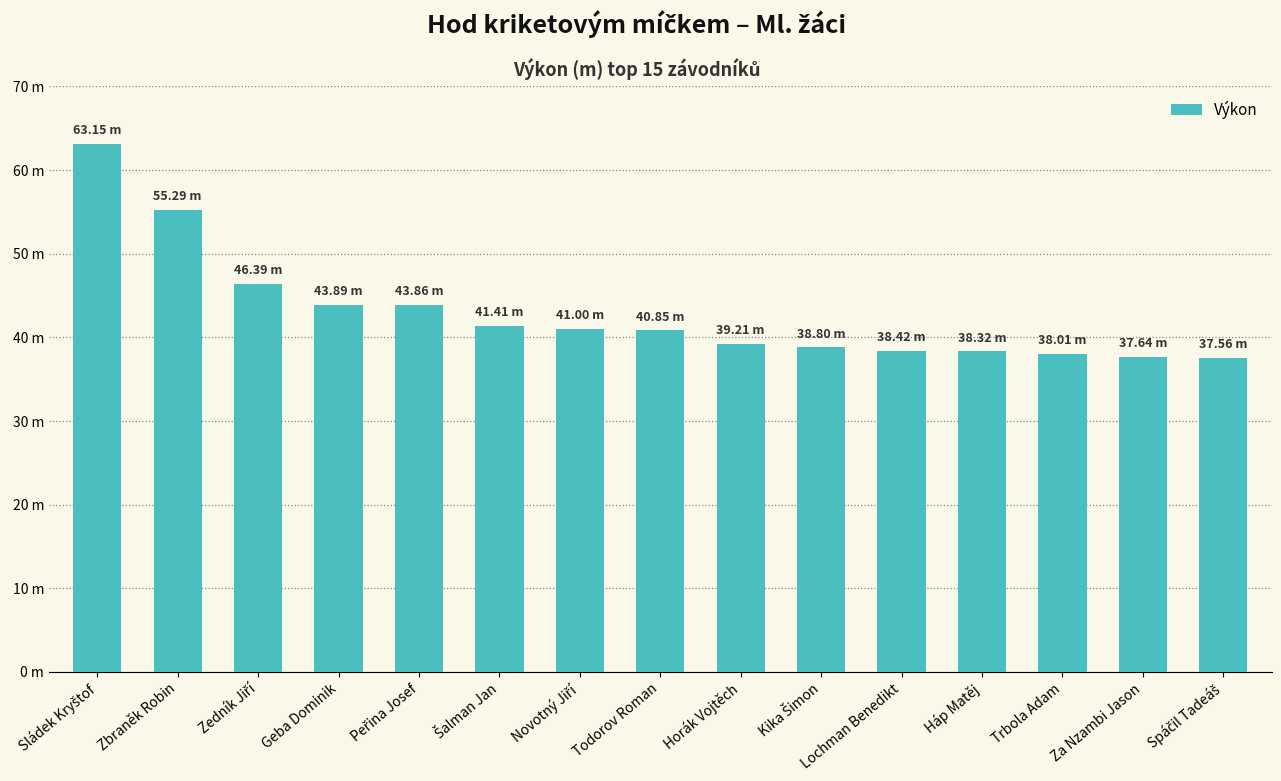

Does the chart contain any negative values?

No